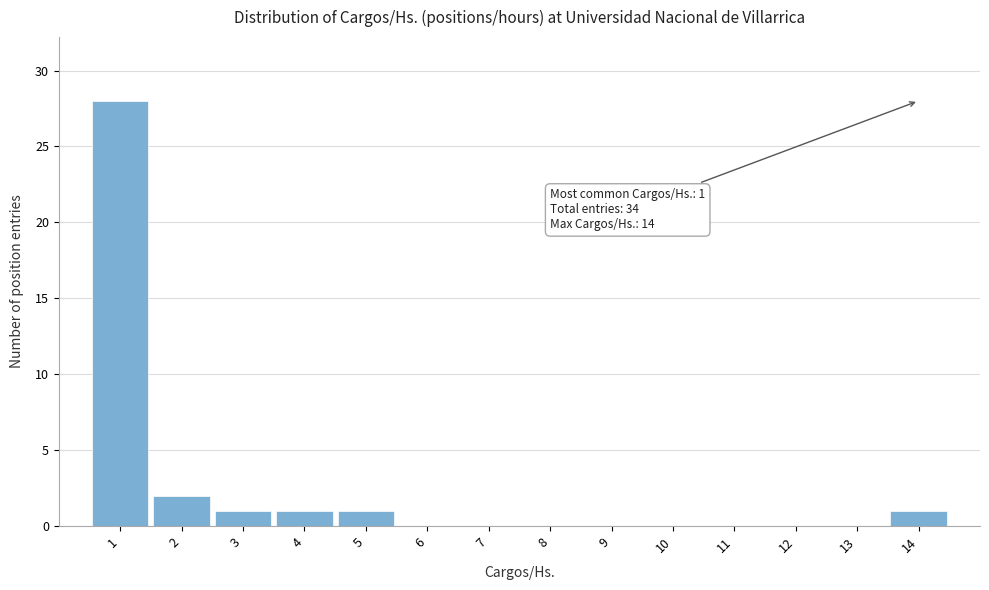

Which range on the x-axis has the tallest bar?

0.5 to 1.5